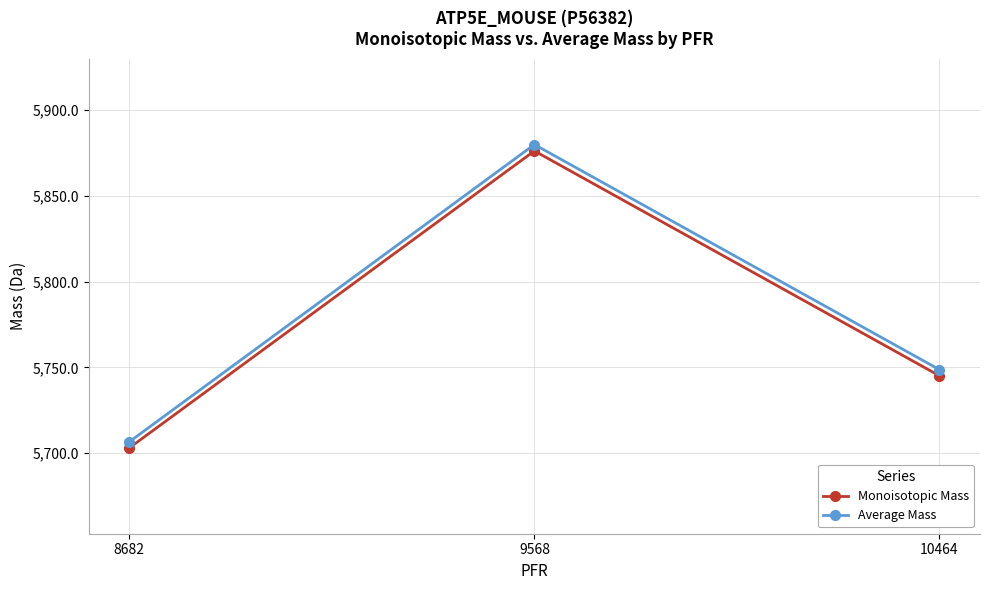

The value of Monoisotopic Mass at 8682 is 5703.1. True or false?

True